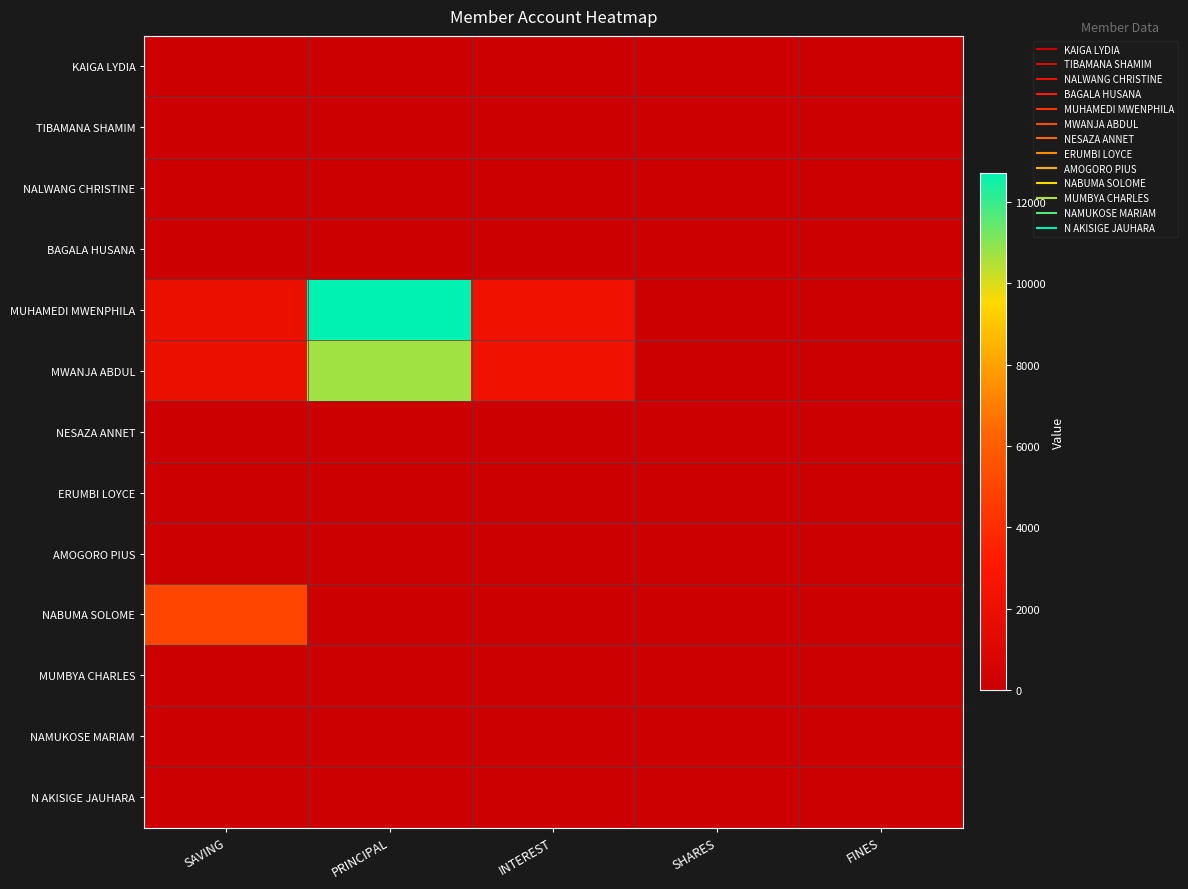

Which category has the highest value across all series?

PRINCIPAL